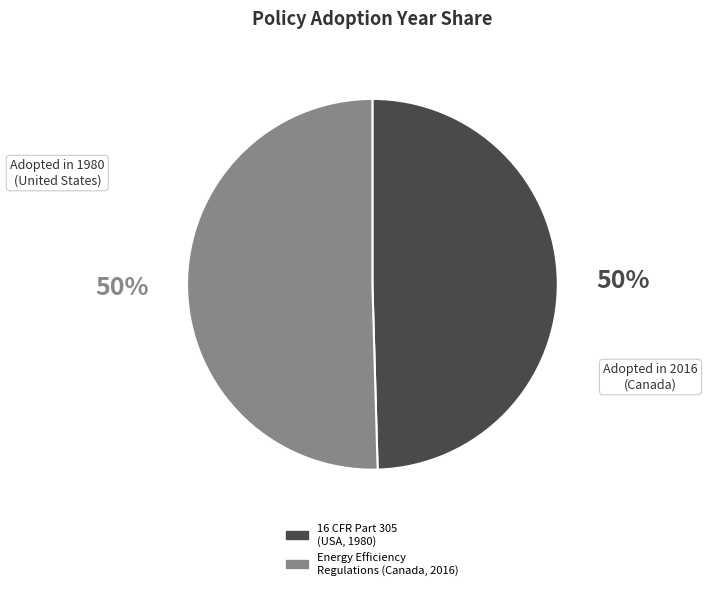

To the nearest percent, what is the average slice percentage?

50%